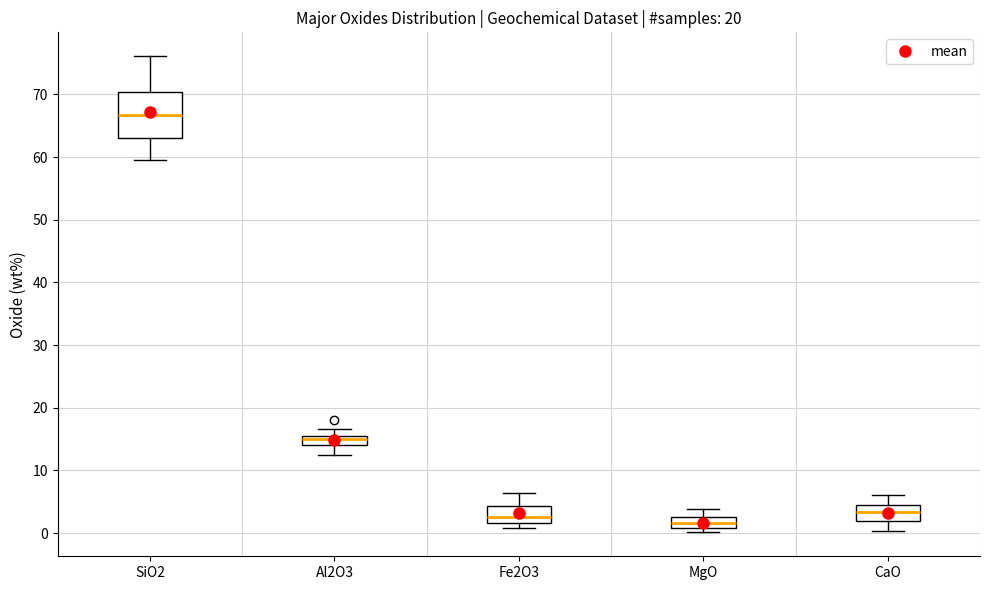

Comparing the boxes themselves (not the whiskers), which one is the tallest?

SiO2